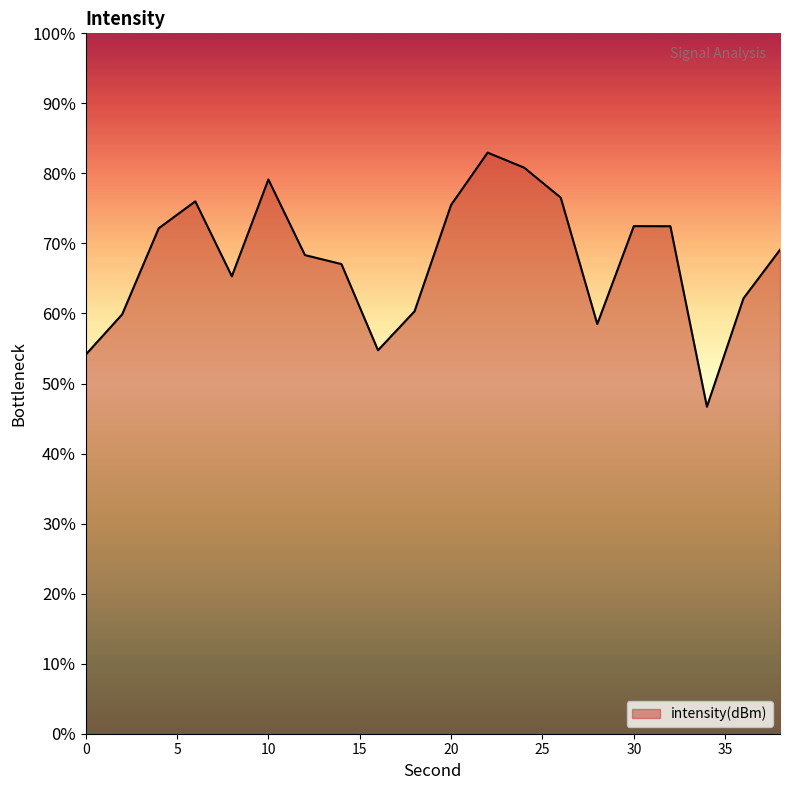

What is the average value?

67.7